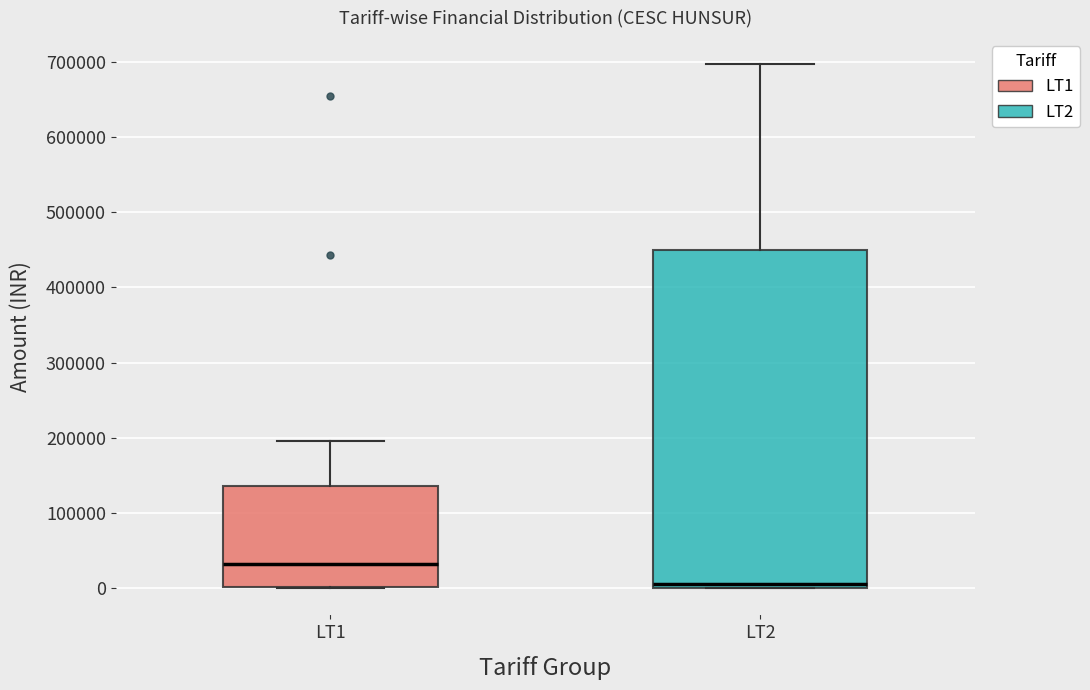

Where is the lower edge of the box for LT2 on the y-axis? The values are not printed on the chart, so give them approximately, as read against the axis.

0